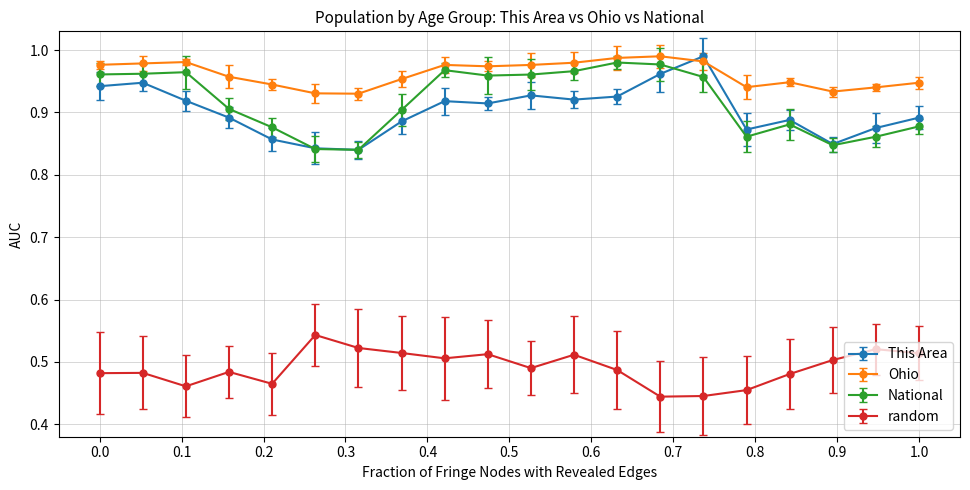

After their last crossing, which series has the higher values: National or This Area?

This Area